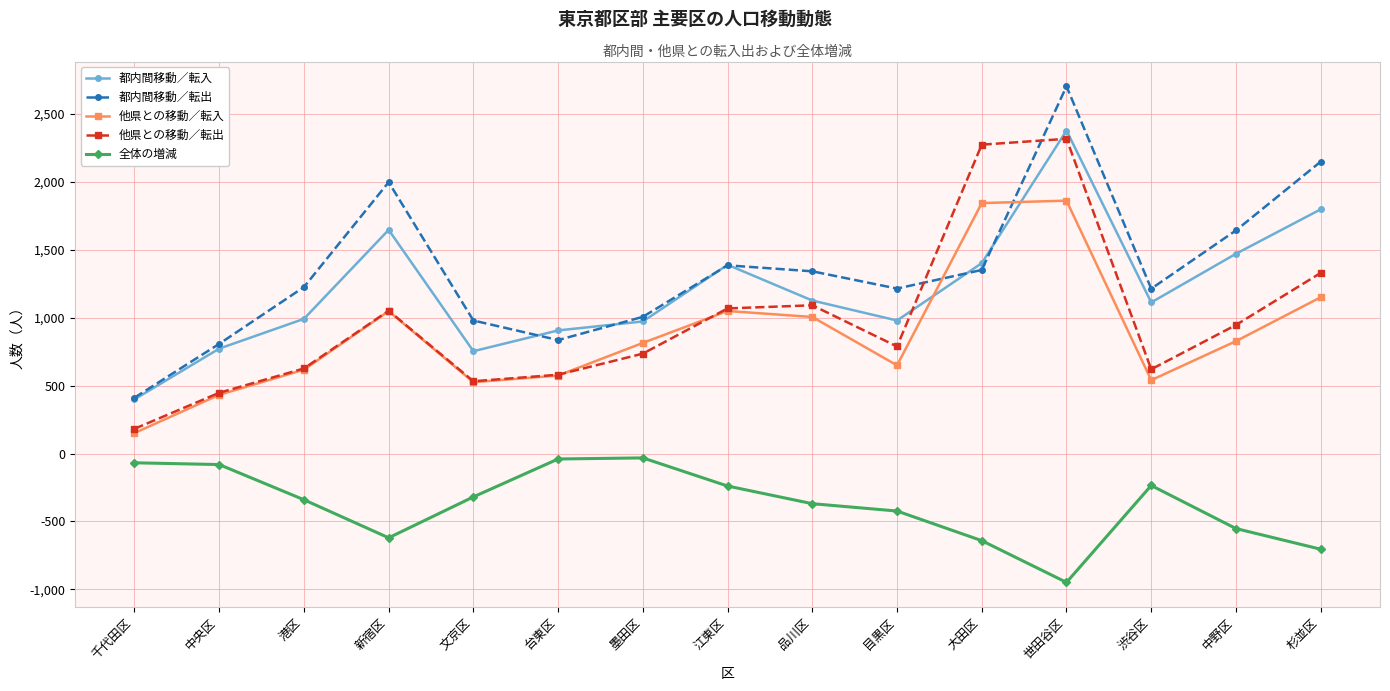

At which category does 都内間移動／転出 reach its first local peak?

新宿区